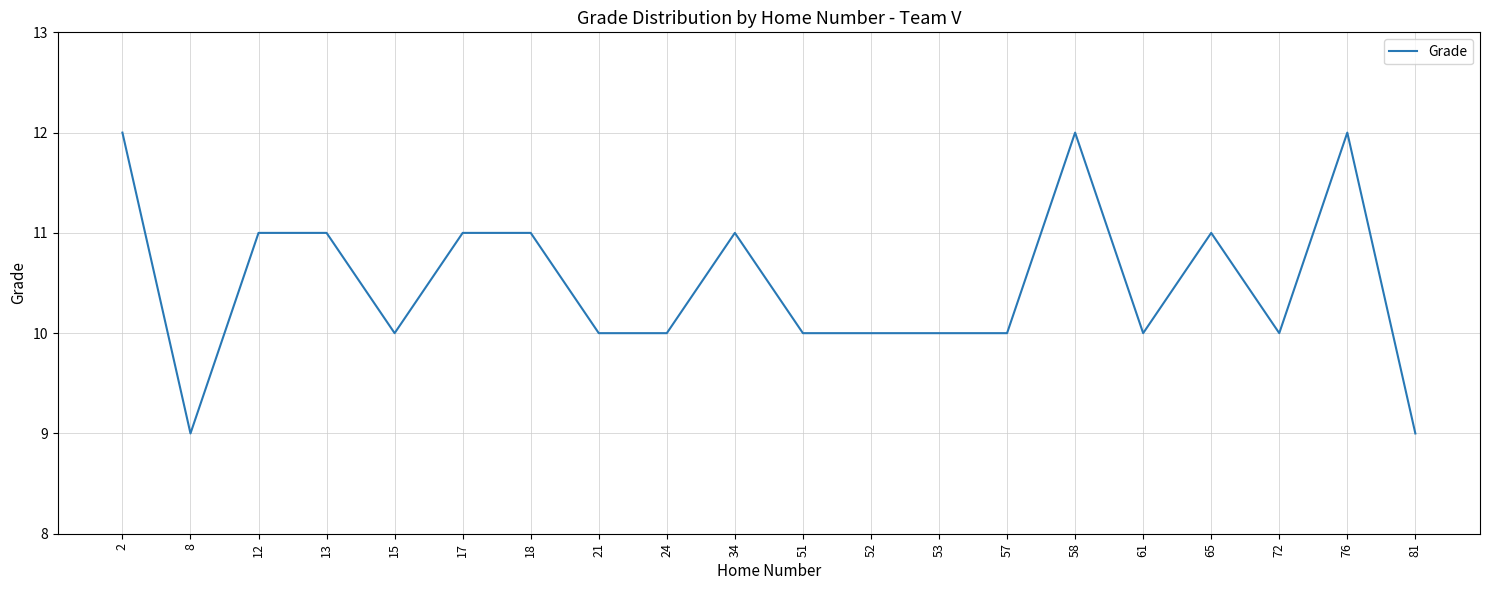

What is the difference between the maximum and minimum values?

3